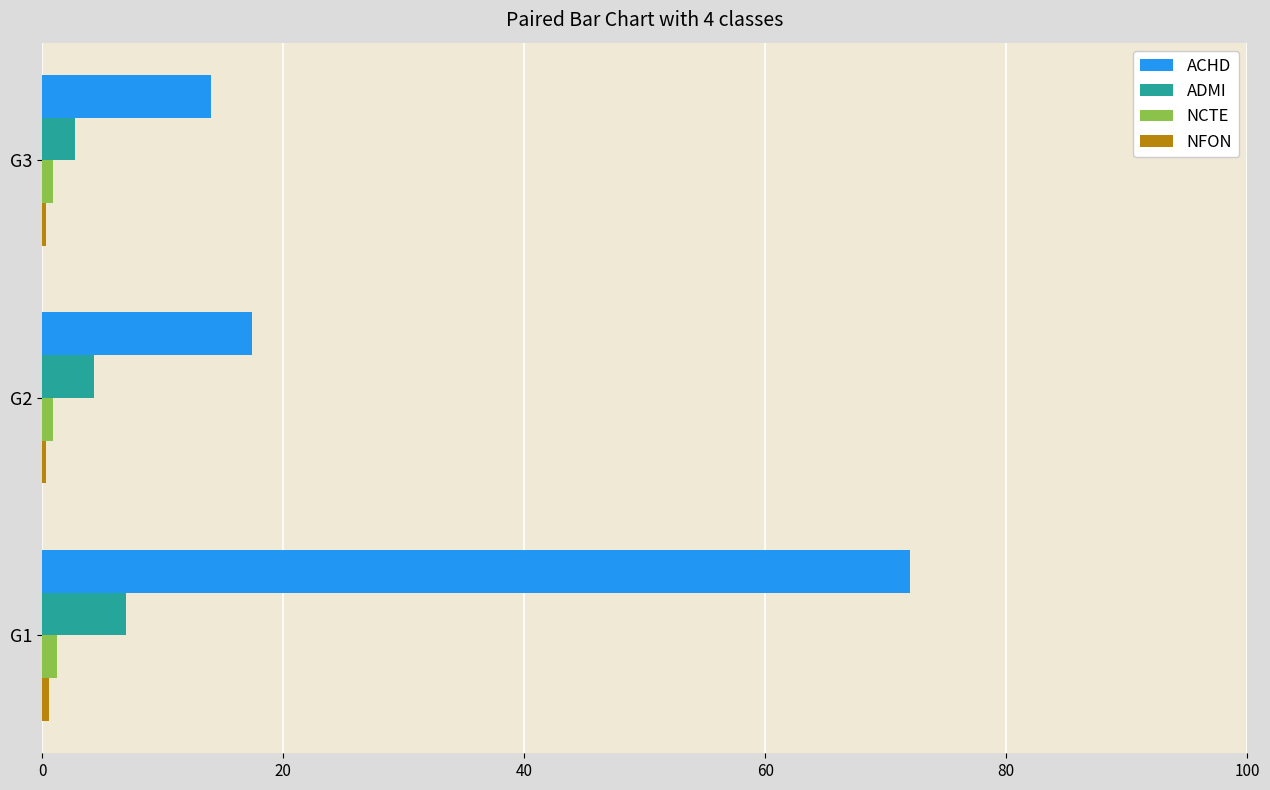

Which series has the widest spread of values?

ACHD